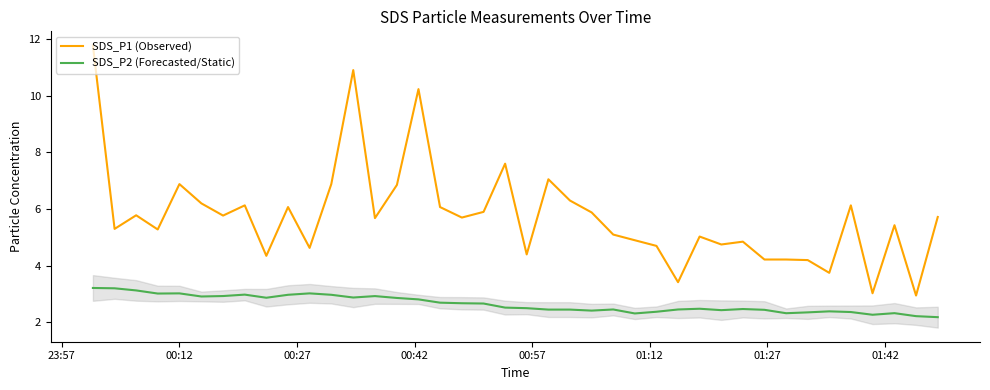

True or false: SDS_P2 (Forecasted/Static) and SDS_P1 (Observed) intersect in this chart.

False